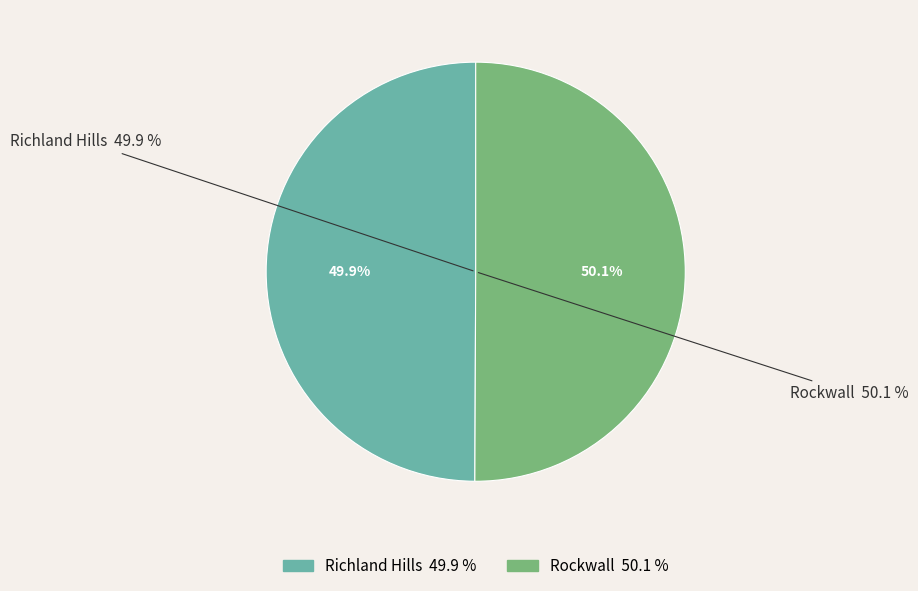

Which has a higher value, Richland Hills or Rockwall?

Rockwall